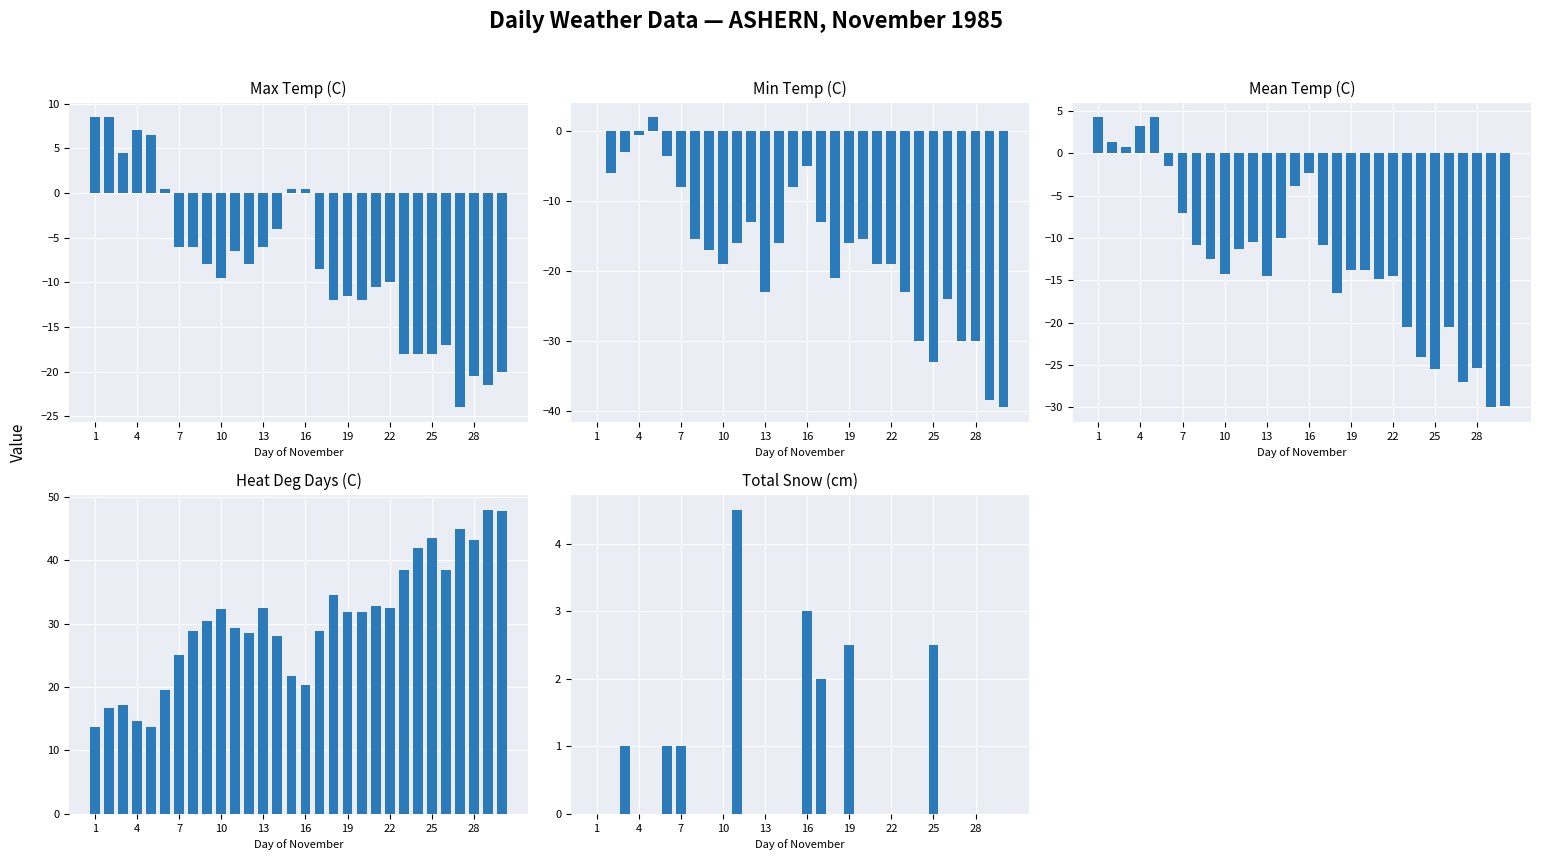

What is the maximum value shown in the chart?

48.0